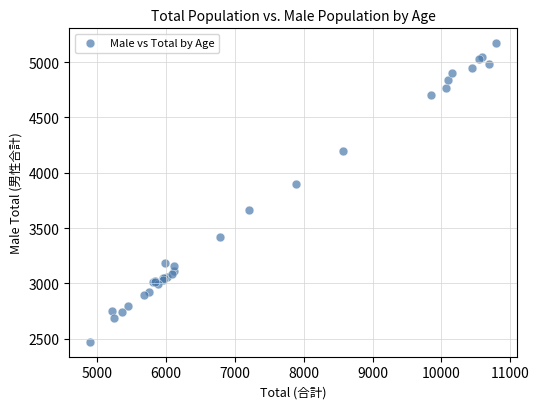

What Y value in the scatter plot is closest to 3821?

3902